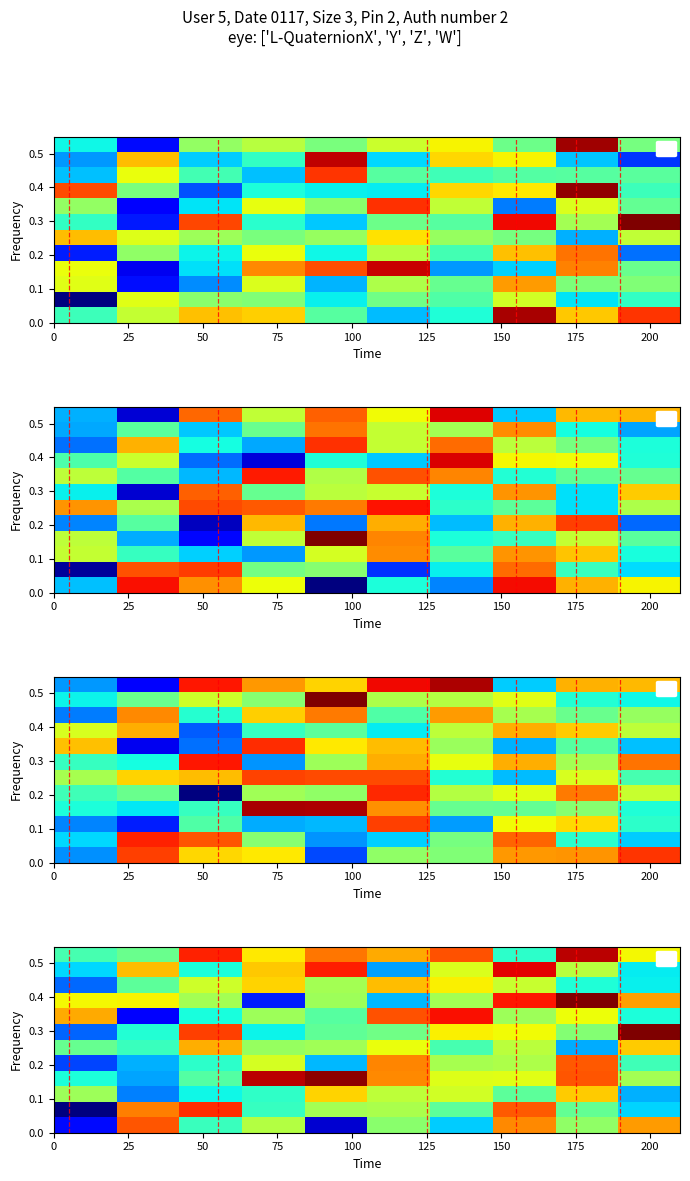

How many data points does each series have?

10